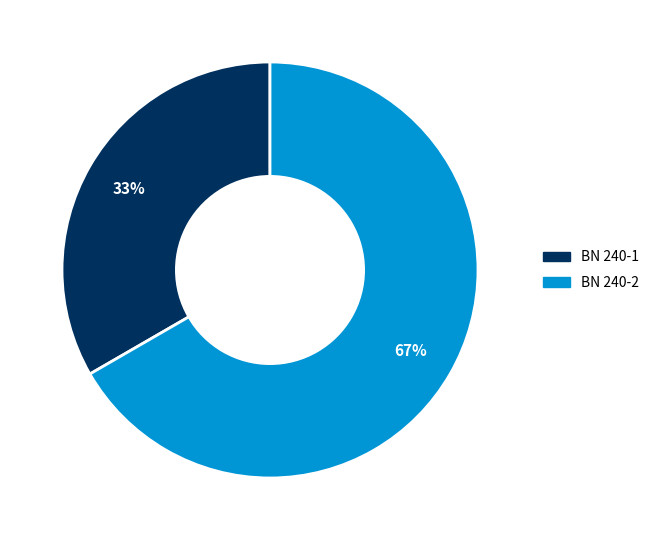

Combined, do BN 240-1 and BN 240-2 account for over 50%?

Yes